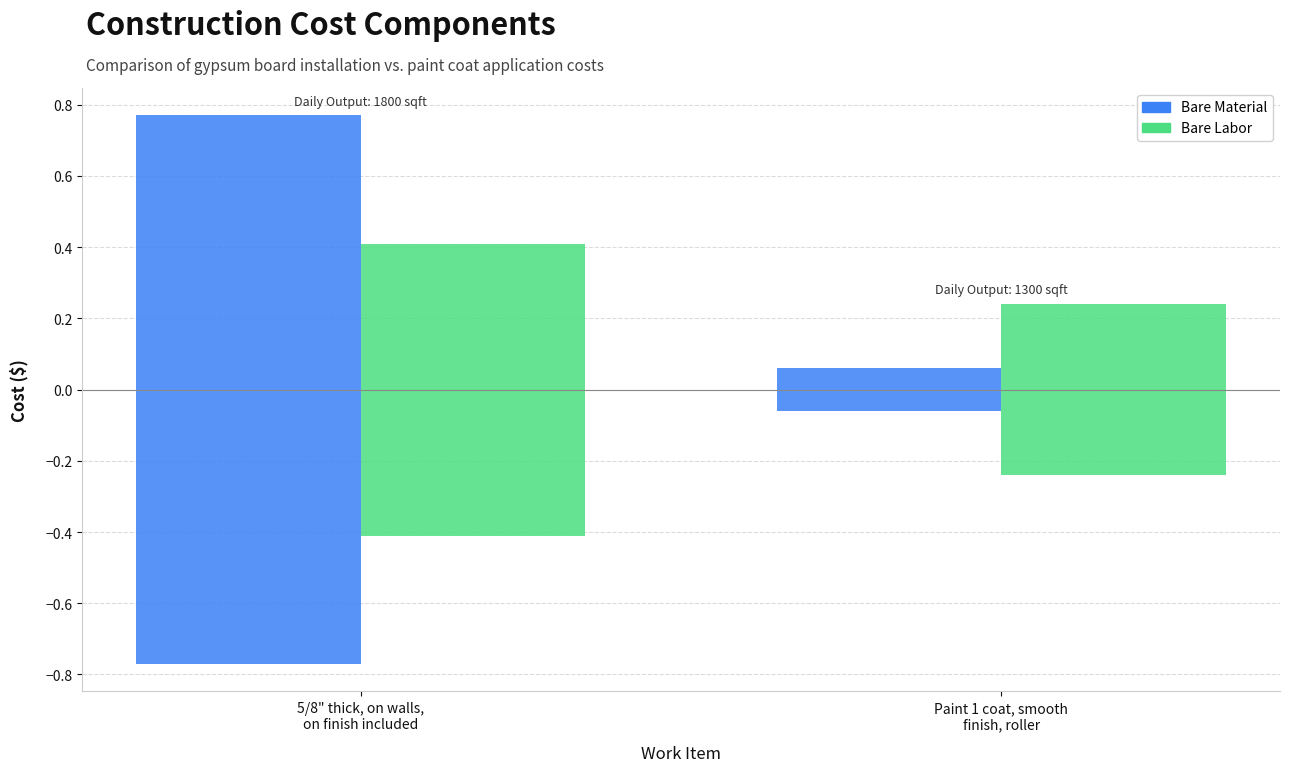

What is the label of the 2nd bar from the left?

Paint 1 coat, smooth
finish, roller